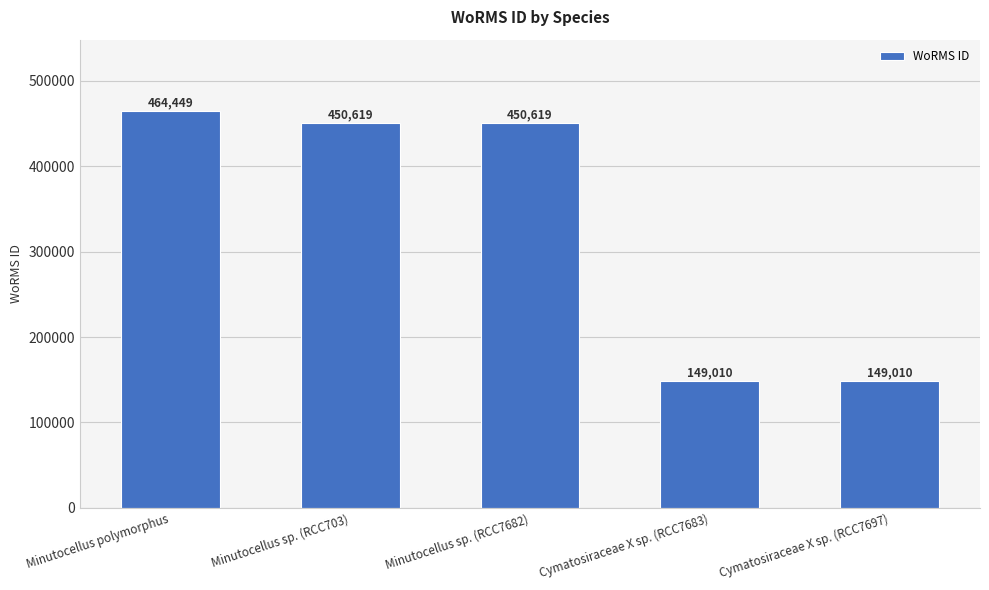

Count the number of data series in this chart.

1